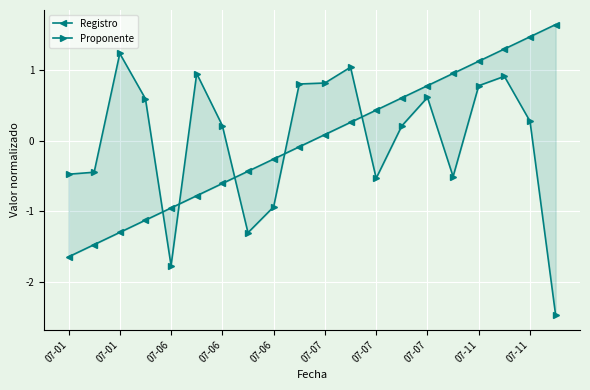

Where is the first local minimum for Proponente?

07-06